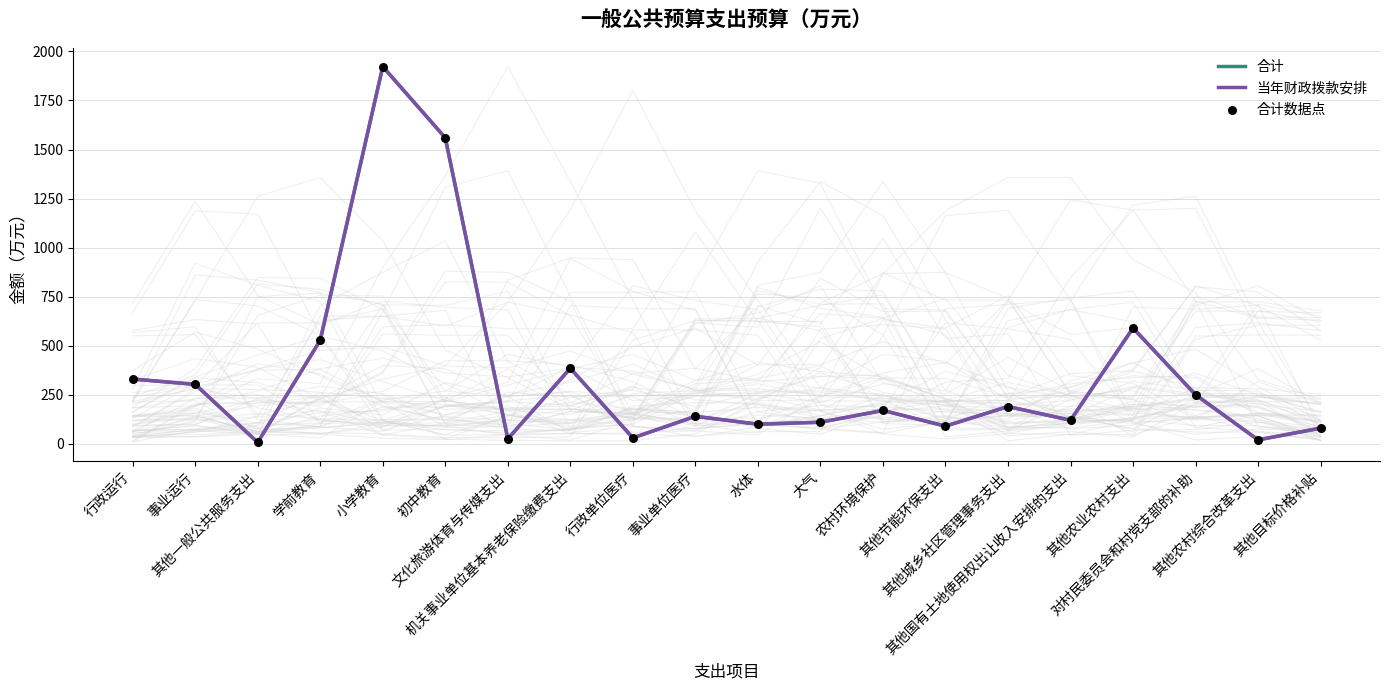

At how many categories does at least one series exceed 576?

3